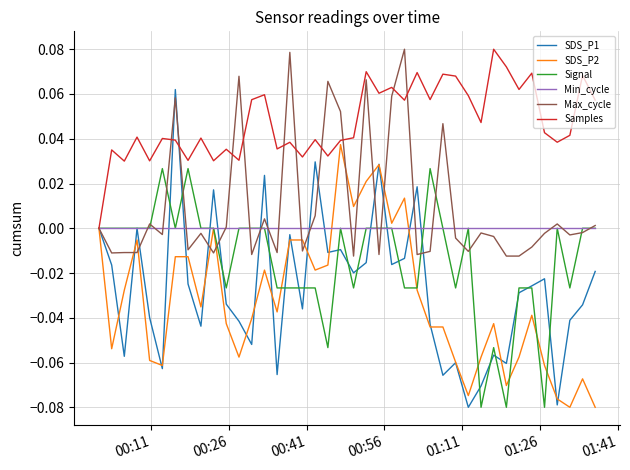

Which series has the widest spread of values?

SDS_P1